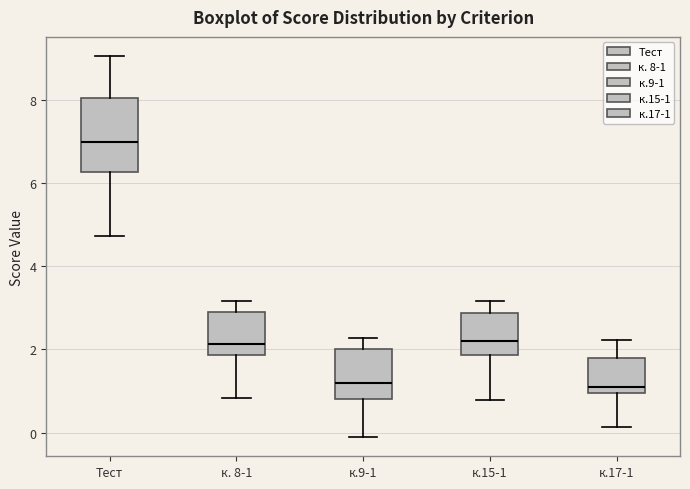

Comparing the boxes themselves (not the whiskers), which one is the tallest?

Тест